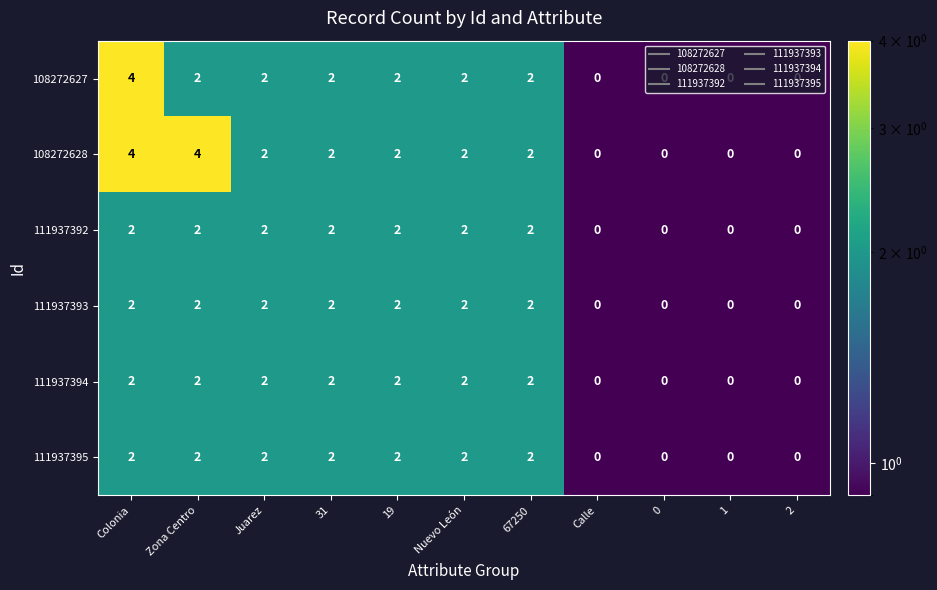

What is the sum of all 108272628 values?

18